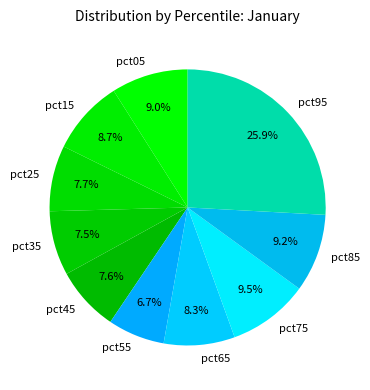

To the nearest percent, what is the difference between the largest and smallest slice percentages?

19%